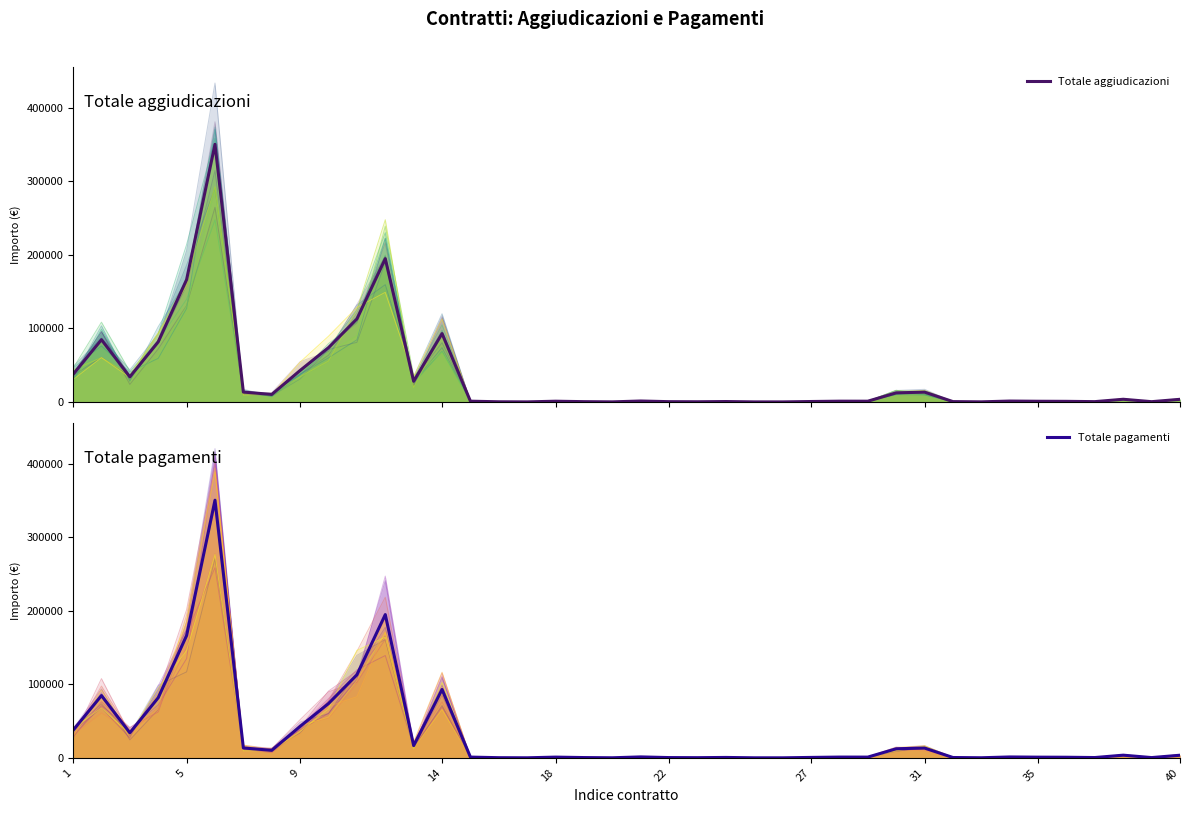

How many interior local valleys does the Totale pagamenti series have?

11